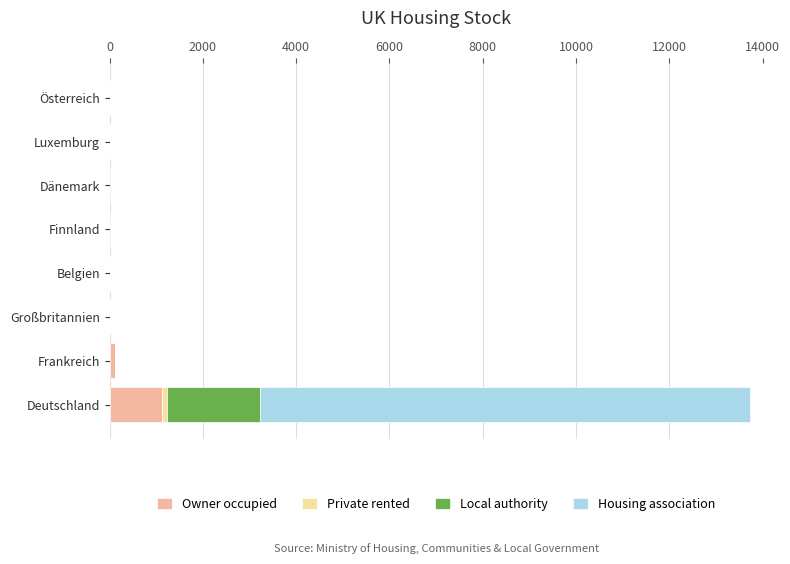

Count the number of data series in this chart.

4